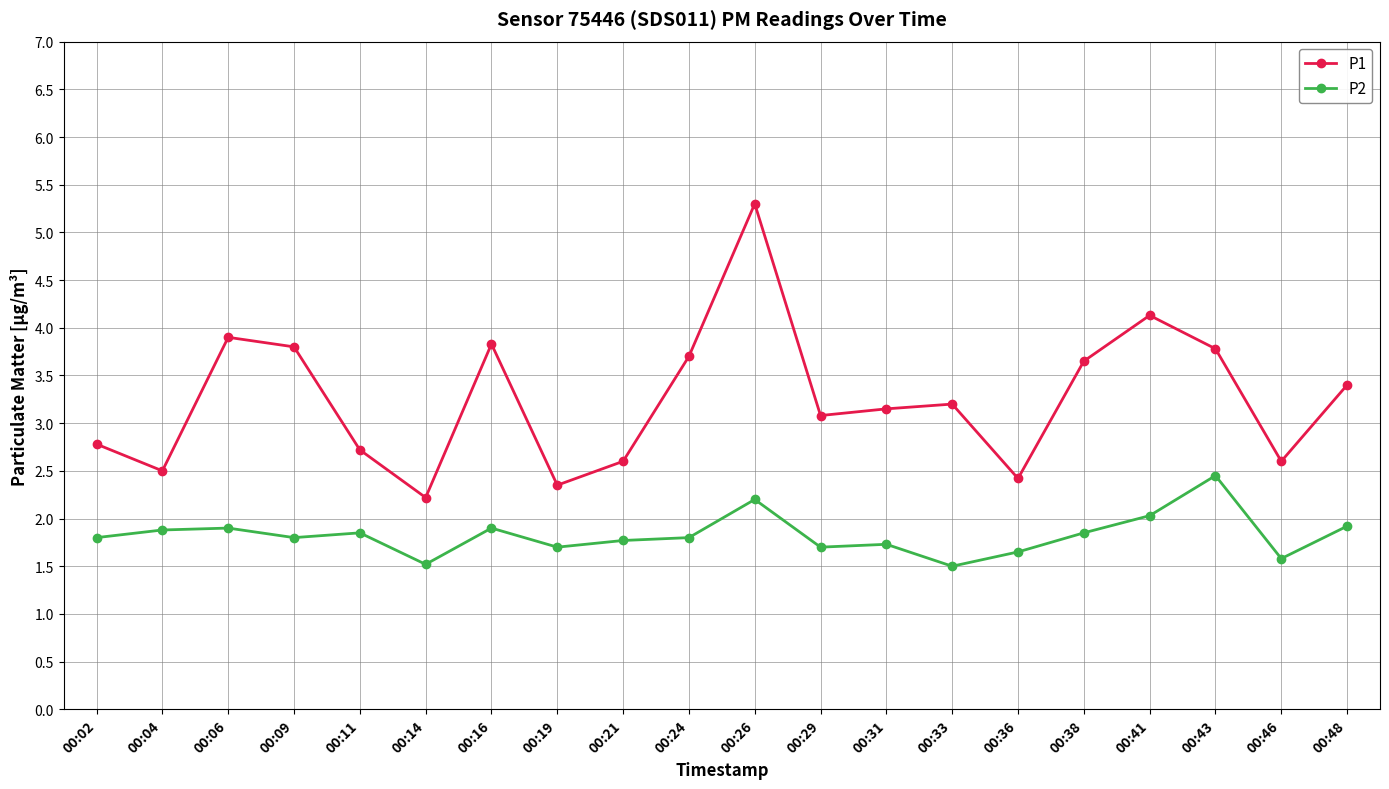

How many values in the P1 series exceed 3?

12